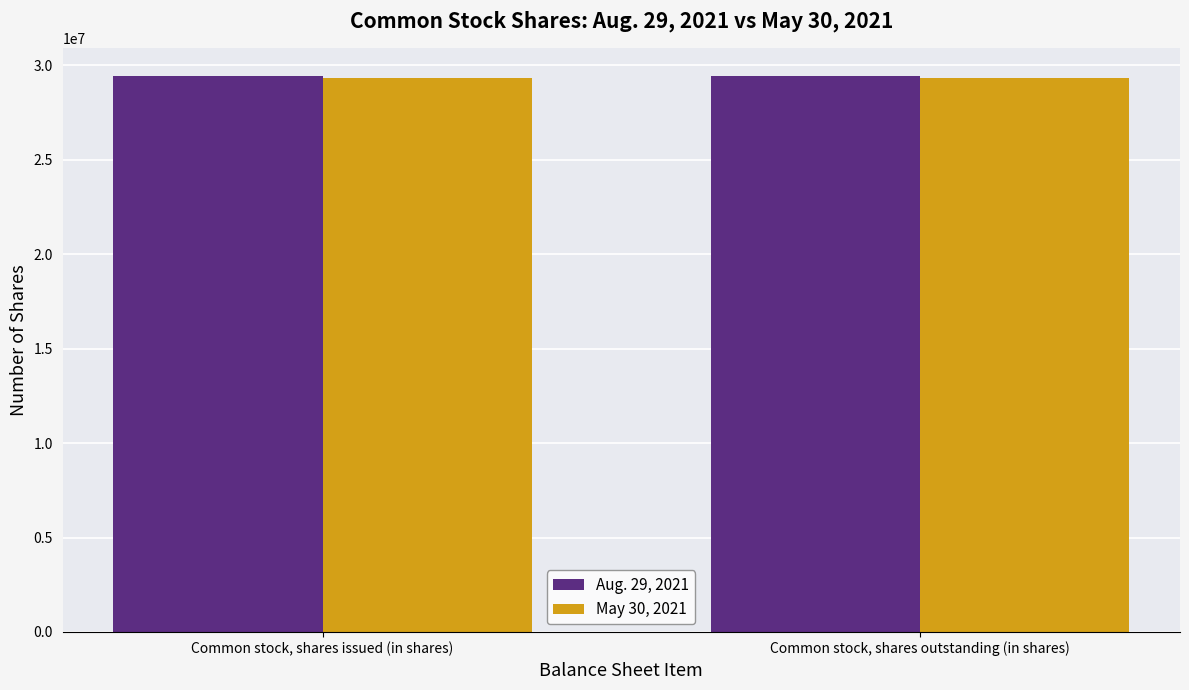

What is the label of the 1st bar from the left?

Common stock, shares issued (in shares)